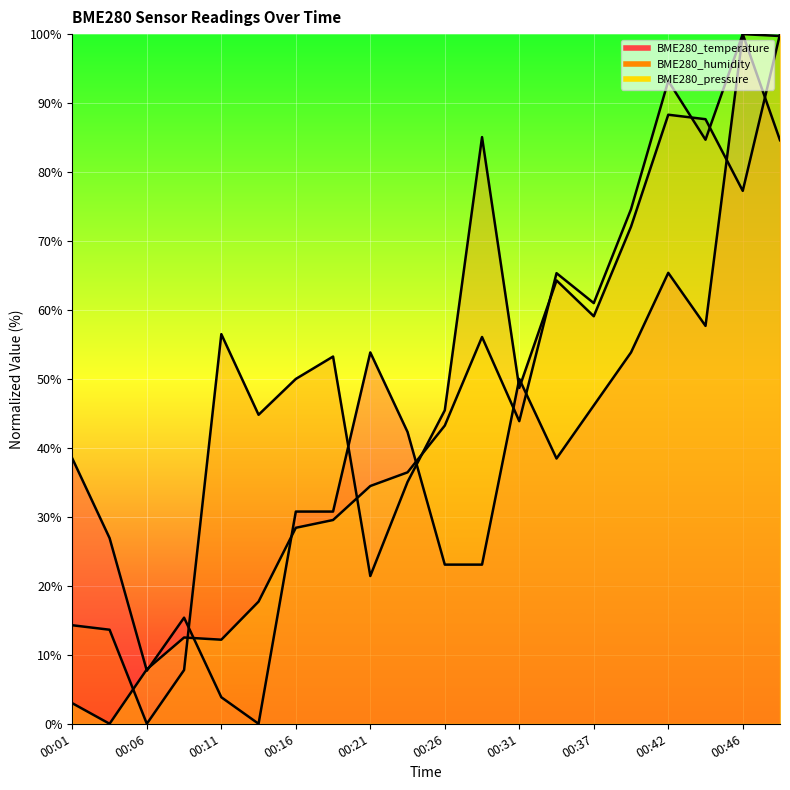

The BME280_temperature series shows 65.4 at 00:42. True or false?

True